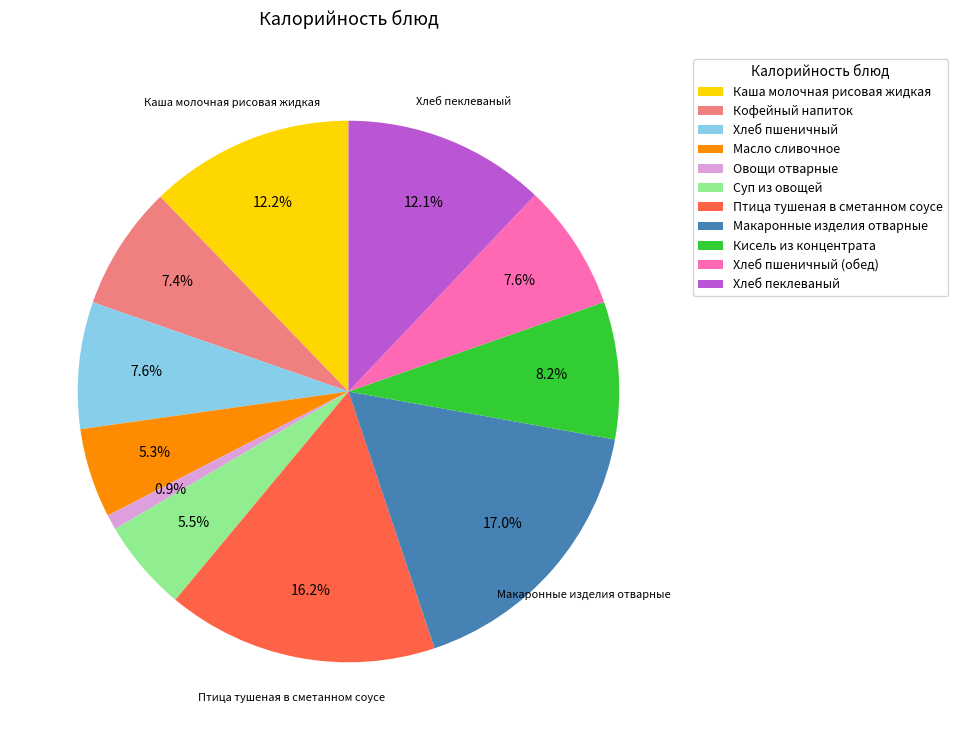

How many slices are in this pie chart?

11